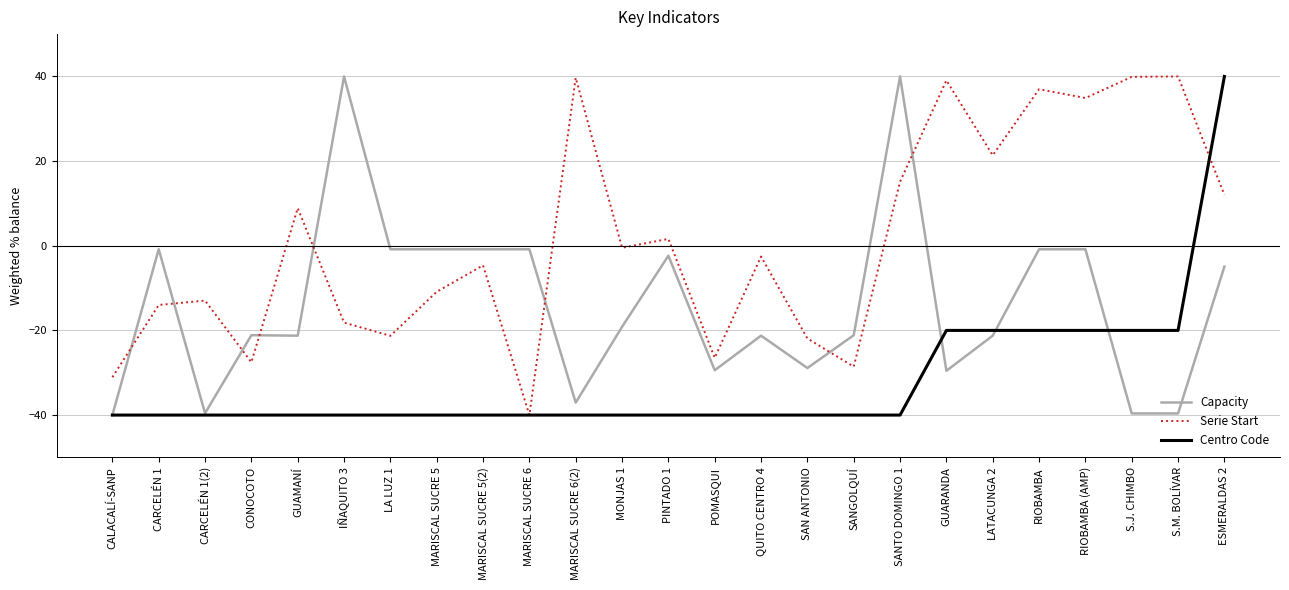

What position from the right is POMASQUI?

12